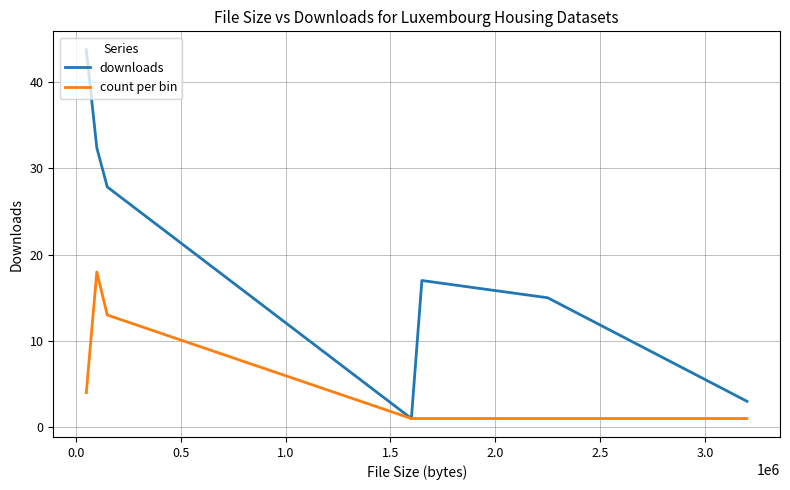

Which series has the largest range (max minus min)?

downloads